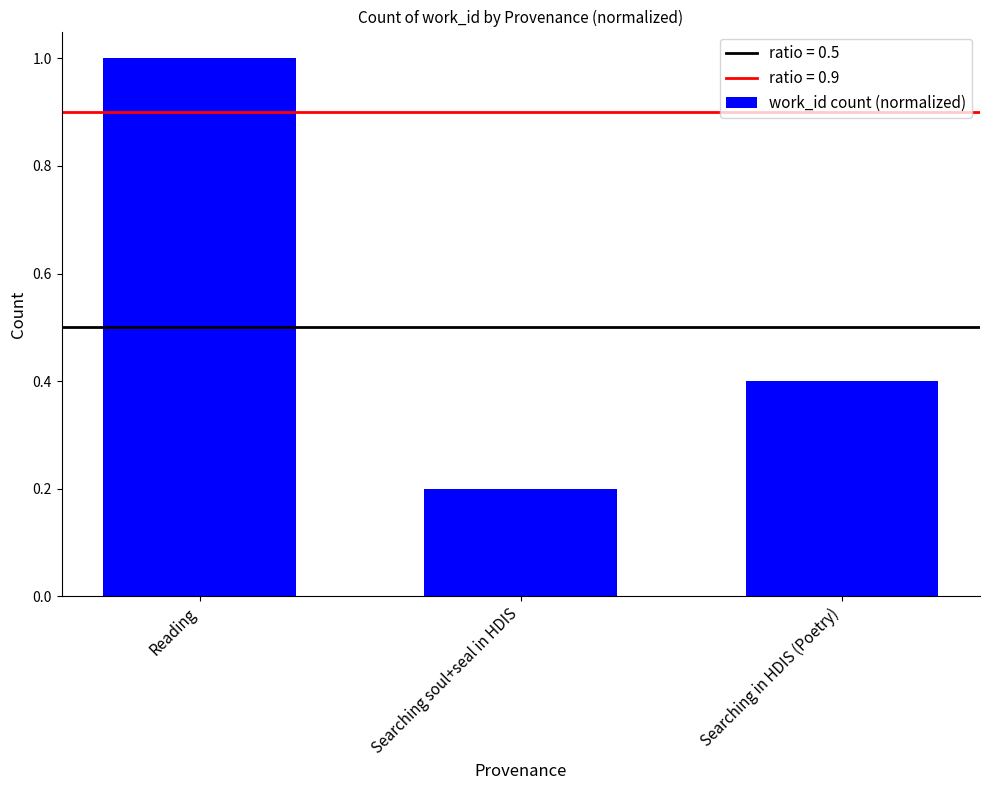

What position from the left is Searching soul+seal in HDIS?

2